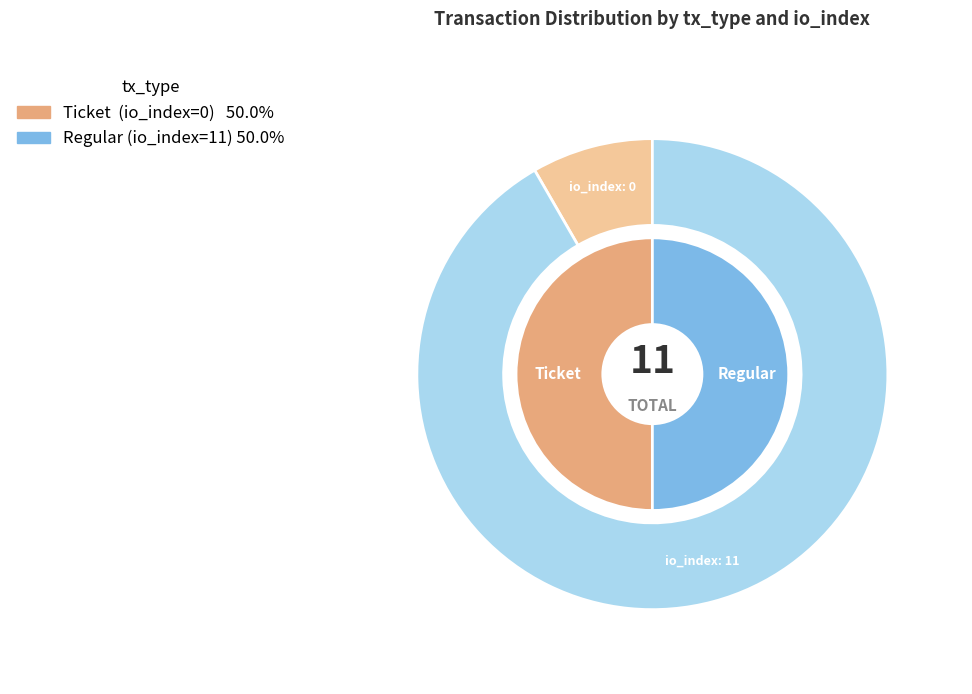

Which slice is the largest?

Regular